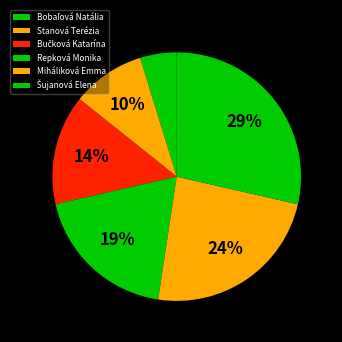

Approximately how many times larger is the value at Bučková Katarína compared to Stanová Terézia?

1.5